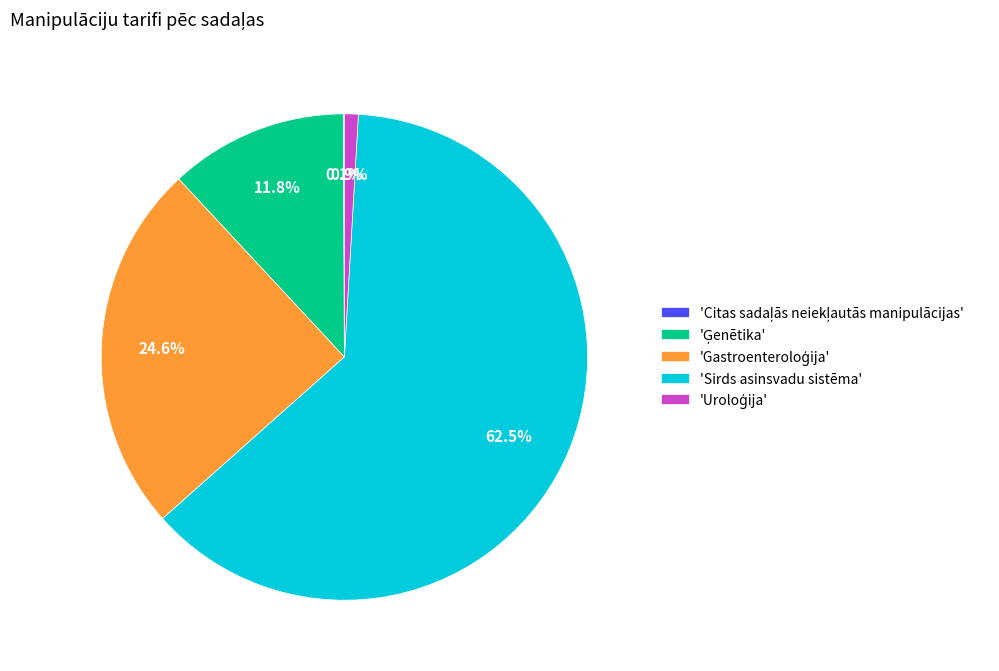

What is the largest slice in the pie chart?

'Sirds asinsvadu sistēma'